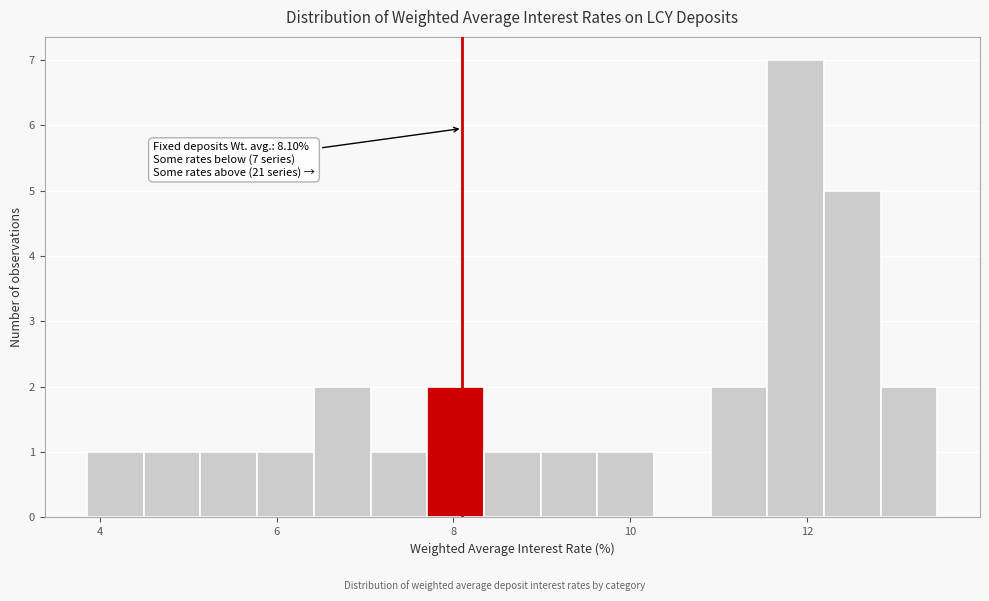

Around what value on the x-axis is the tallest bar? Give the approximate position of its centre, as read against the axis.

11.8